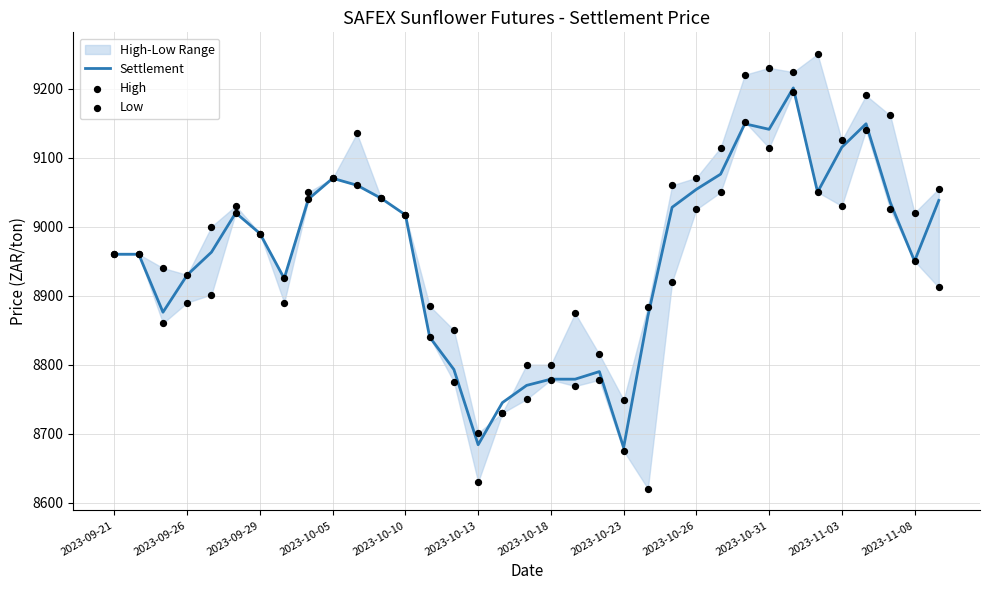

At which category is the sum across all series the highest?

28